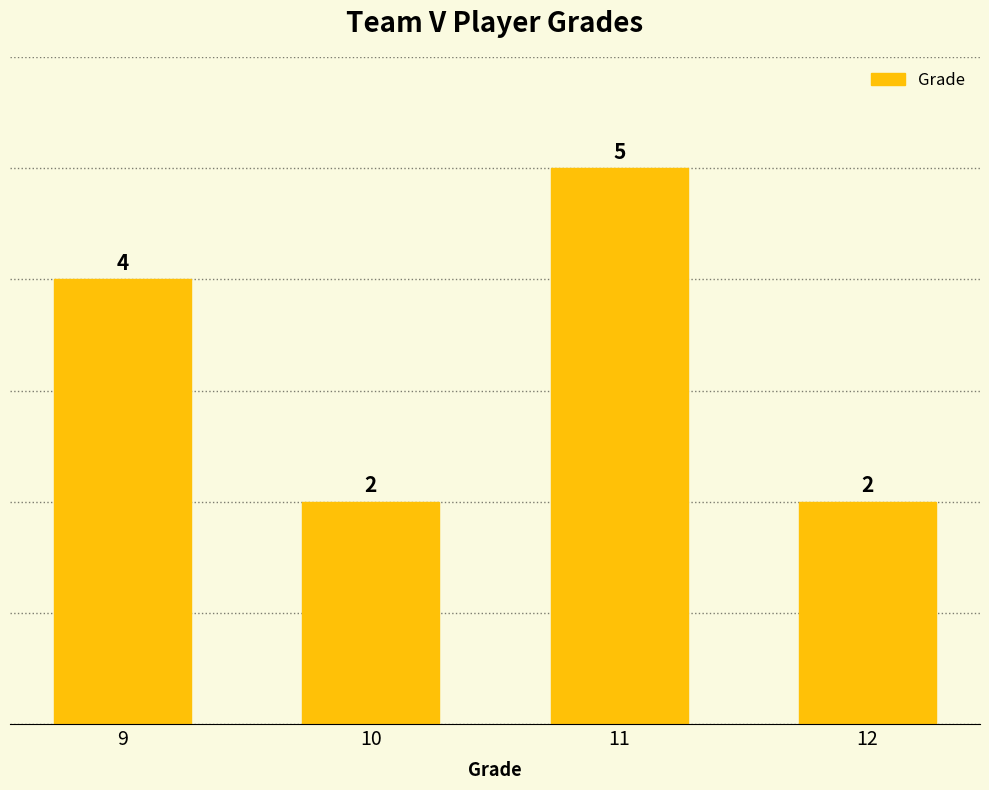

What is the sum of the values at 12 and 10?

4